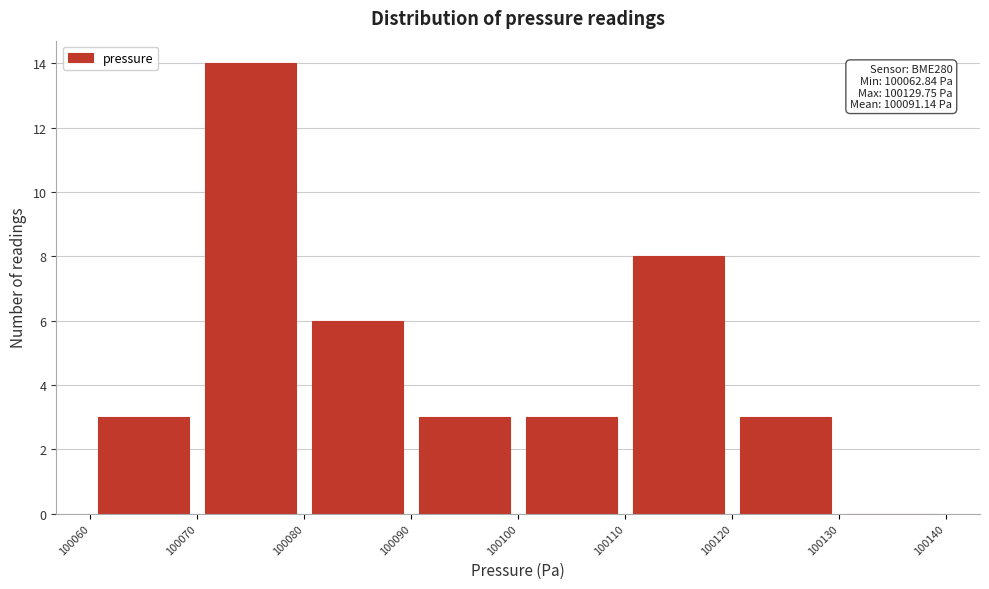

Over which range of the x-axis is the bar tallest?

100070 to 100080